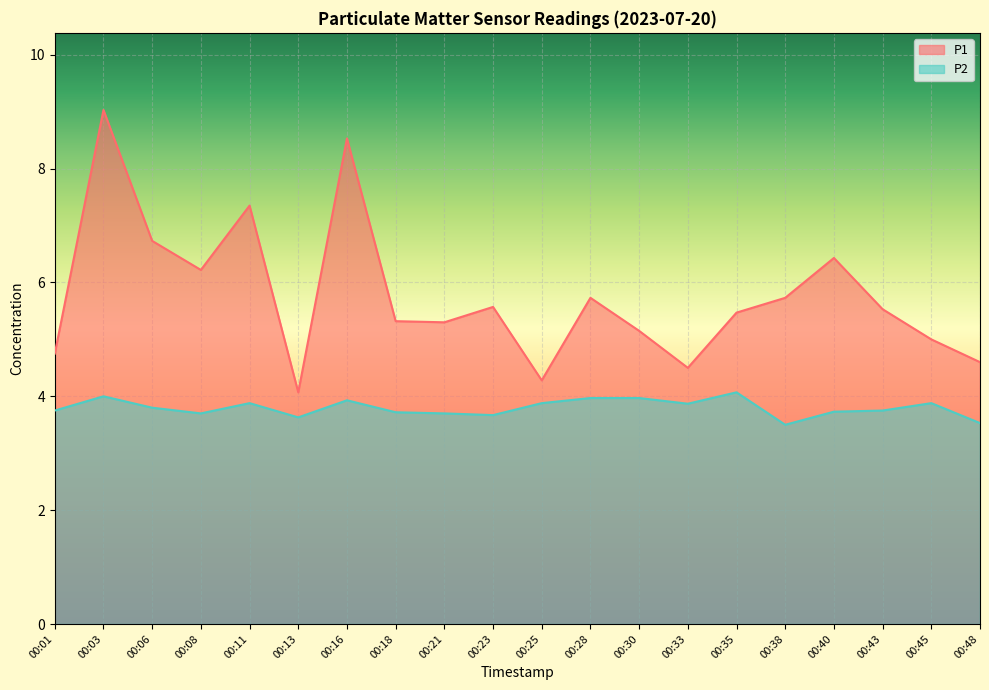

True or false: P1 and P2 cross at least once.

False